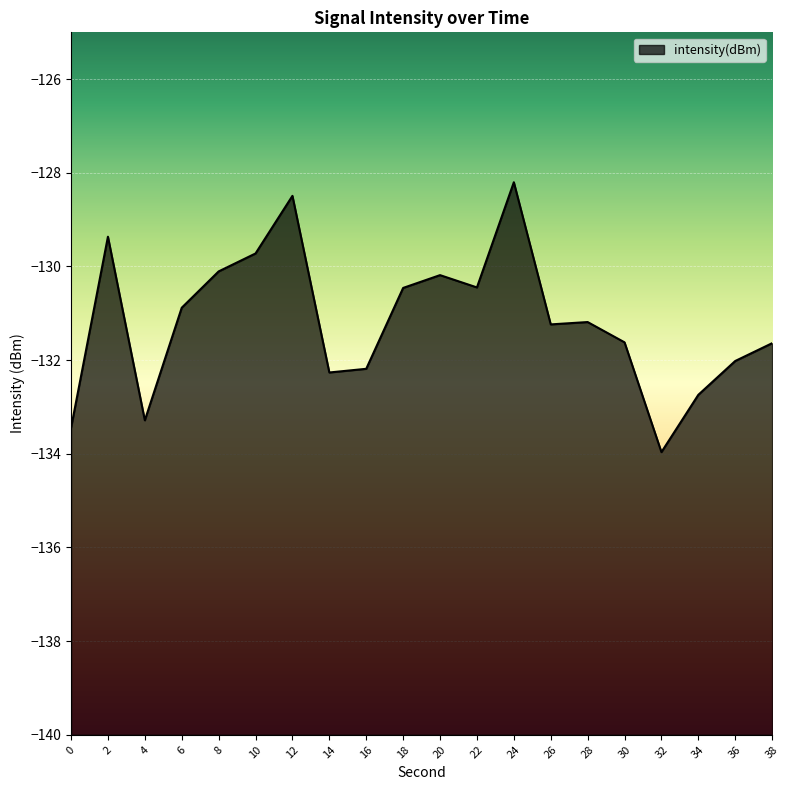

How many lines are shown in the chart?

1